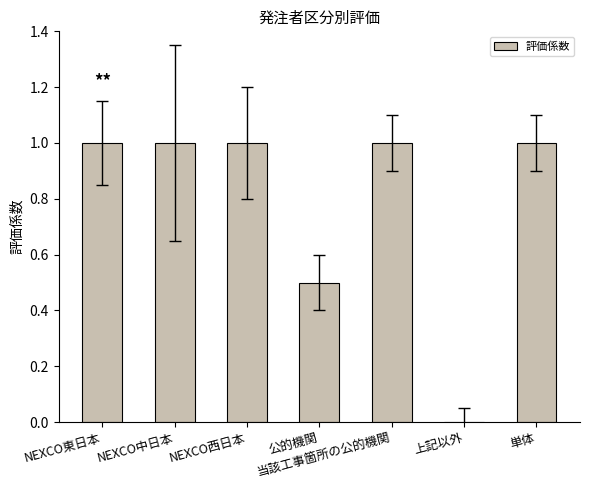

Is it true that the value at NEXCO西日本 is 0.6?

False